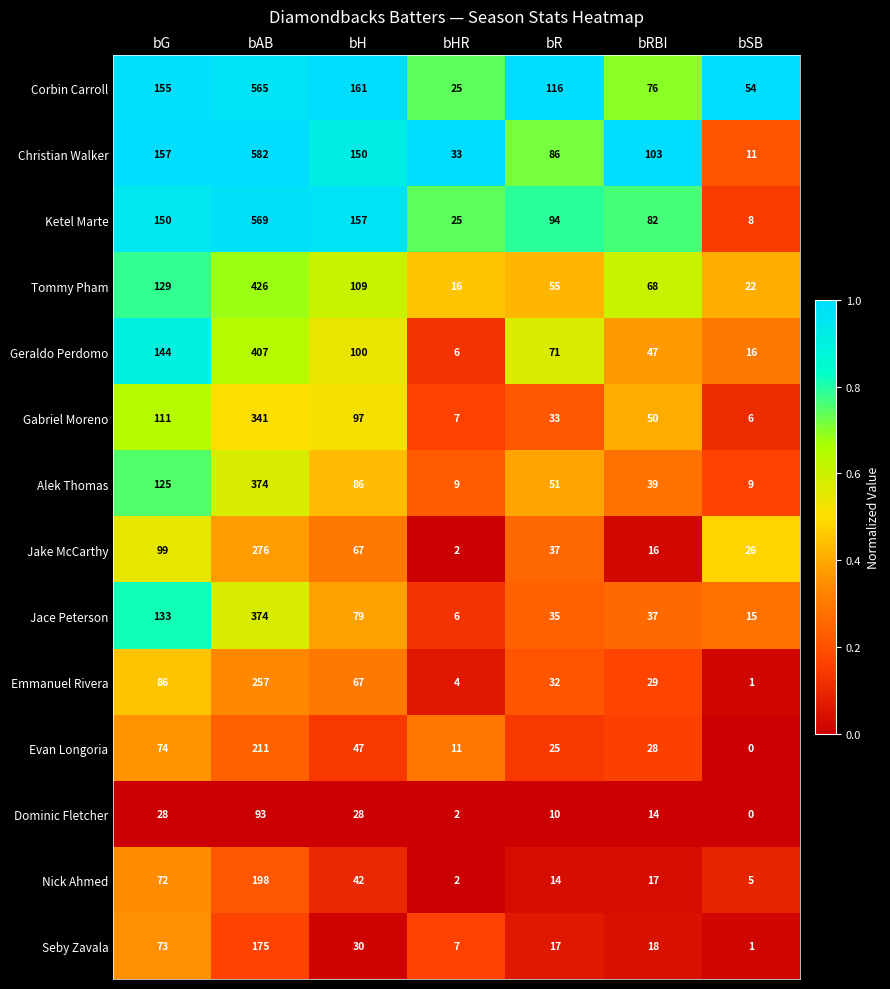

Between bG and bAB, which series saw the biggest shift?

Christian Walker